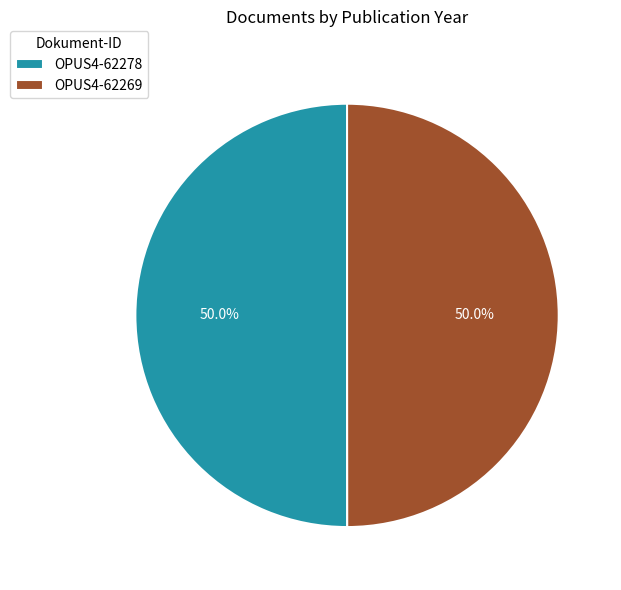

Do OPUS4-62269 and OPUS4-62278 together represent more than half of the pie?

Yes